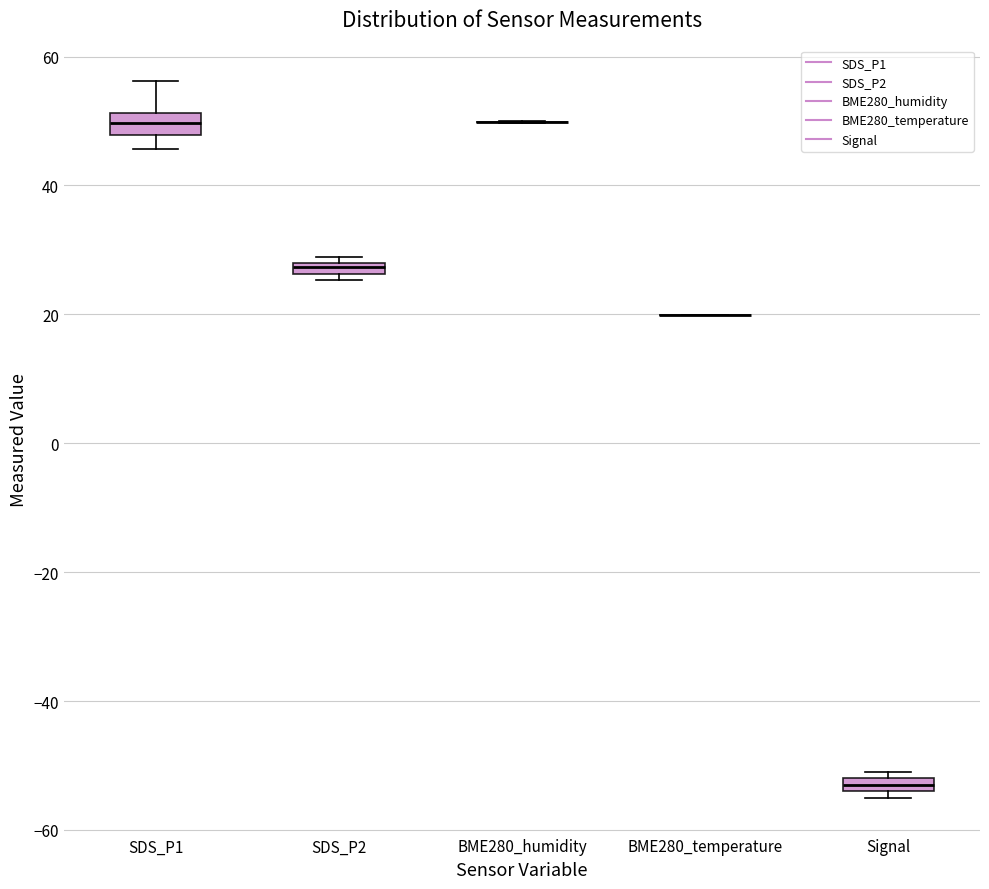

Where does the median line of the box for SDS_P1 sit on the y-axis? The values are not printed on the chart, so give them approximately, as read against the axis.

50